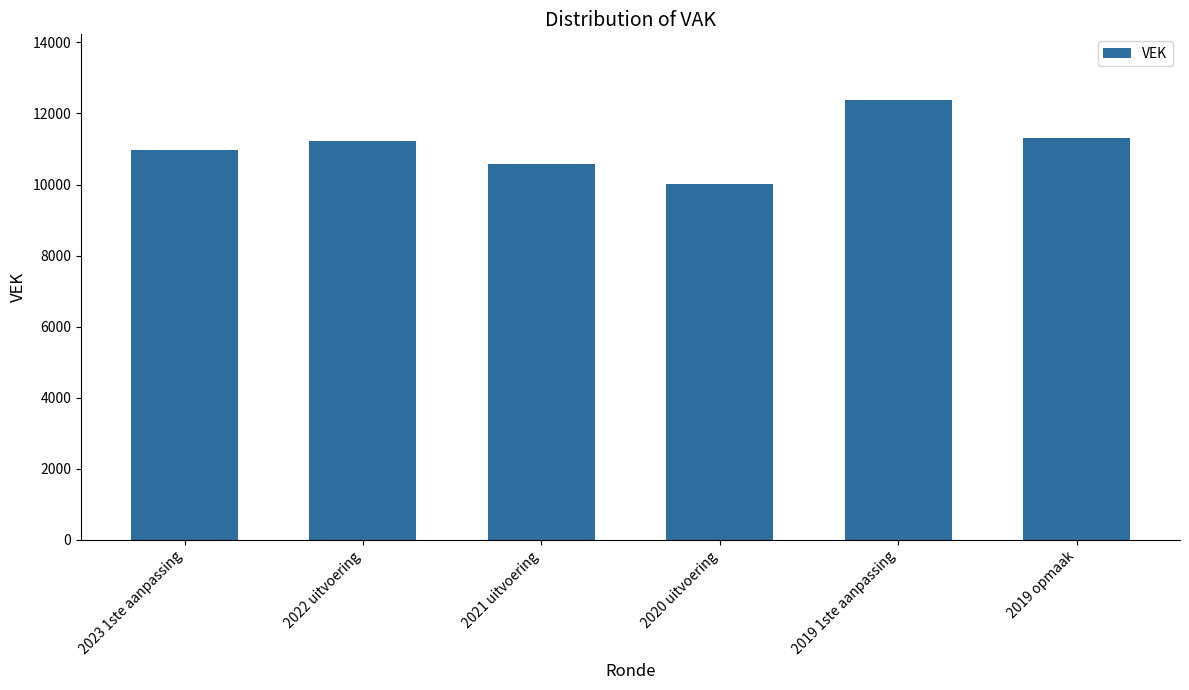

Which label corresponds to the smallest value in the chart?

2020 uitvoering